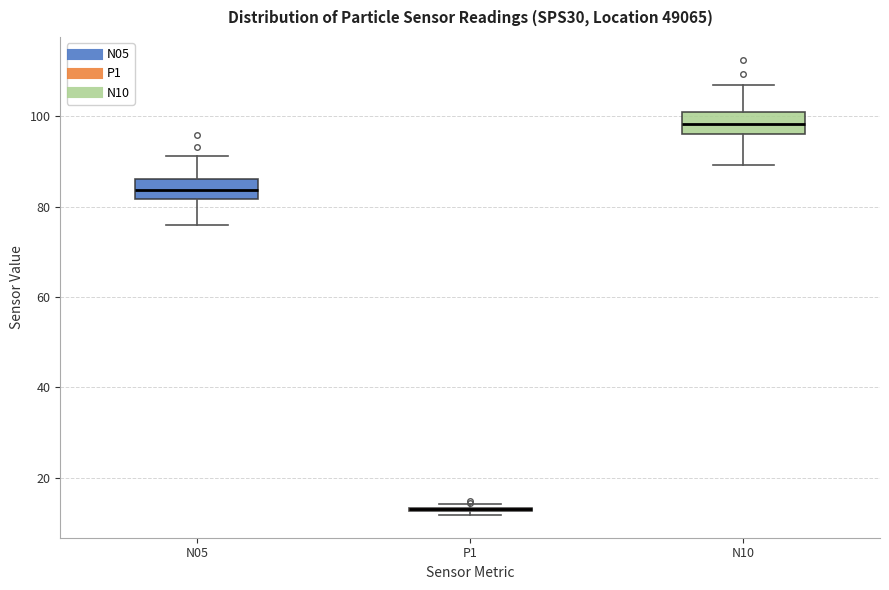

Where is the lower edge of the box for P1 on the y-axis? The values are not printed on the chart, so give them approximately, as read against the axis.

12